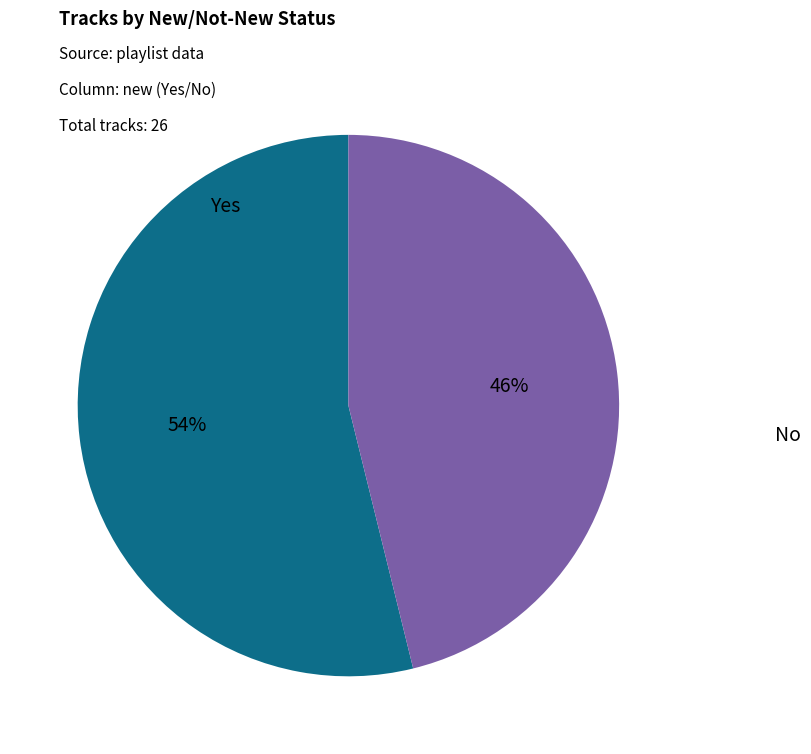

Count the number of slices in the pie.

2